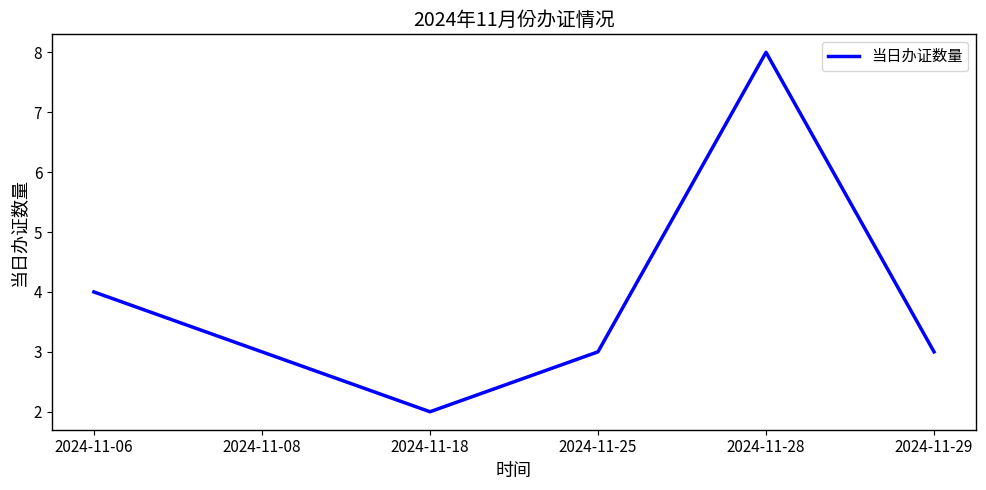

Between 2024-11-29 and 2024-11-18, which is larger?

2024-11-29